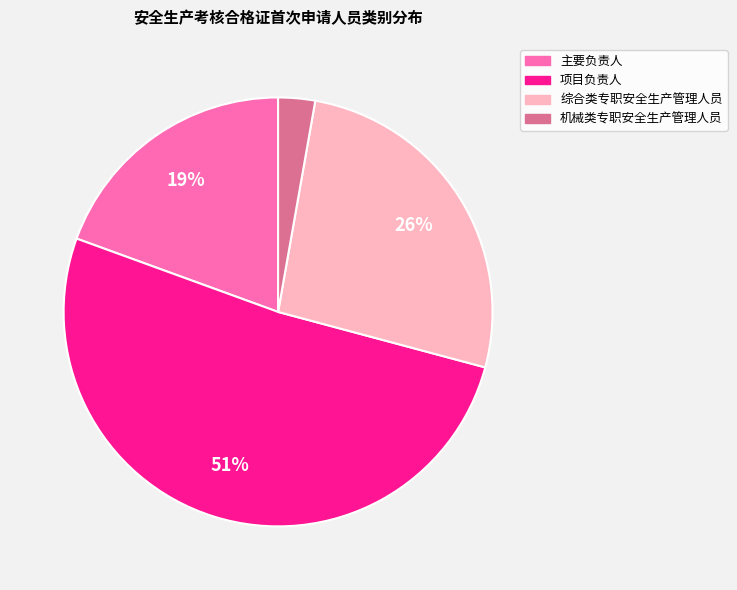

Which slice is the largest?

项目负责人